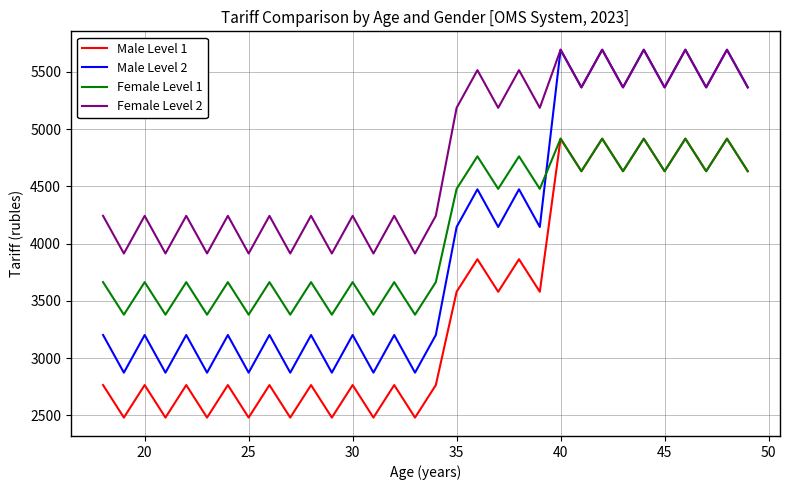

True or false: Female Level 2 and Female Level 1 intersect in this chart.

False